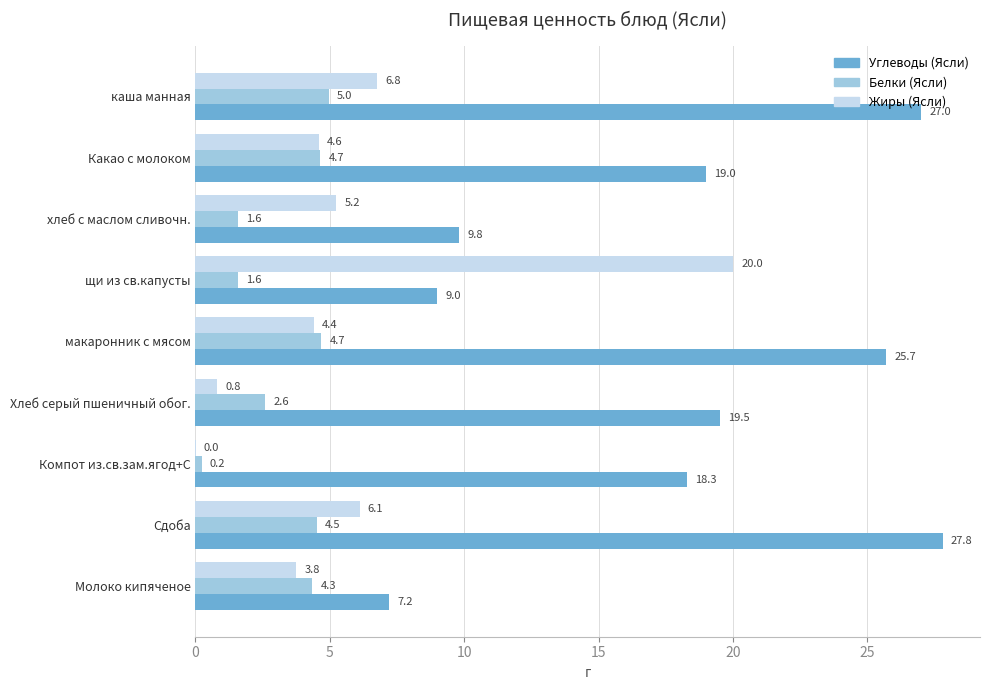

Is the value of Белки (Ясли) at щи из св.капусты greater than the value of Жиры (Ясли) at каша манная?

No